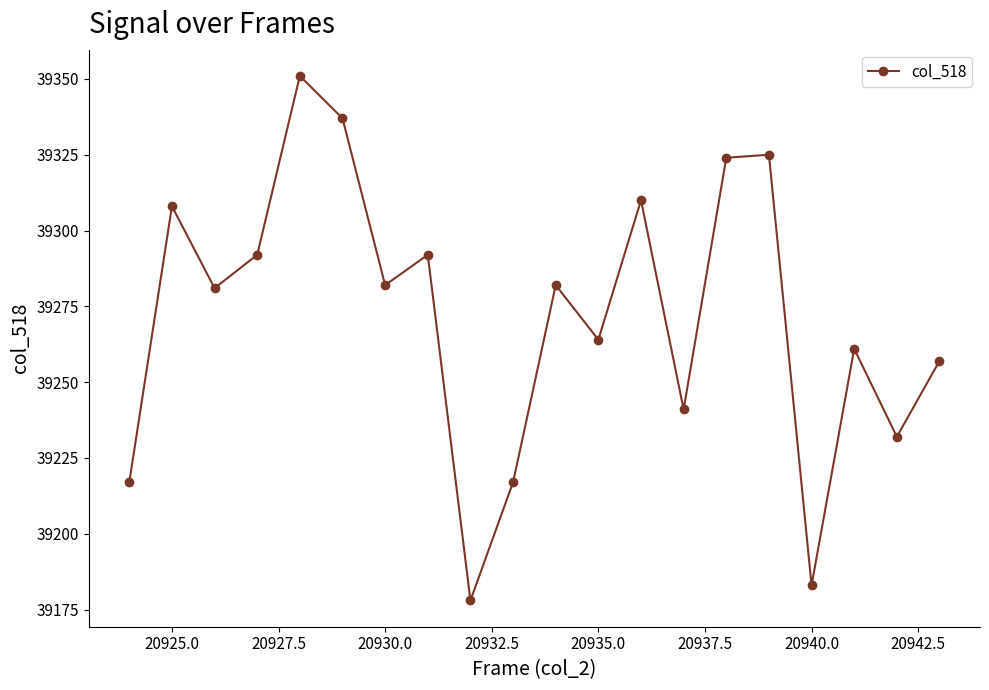

What is the sum of all values?

785434